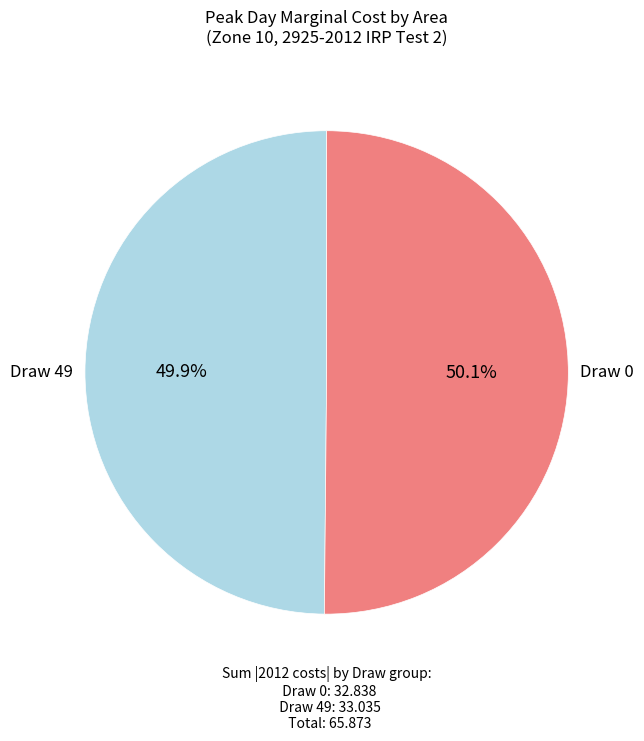

Is there any slice that represents more than half of the pie?

Yes